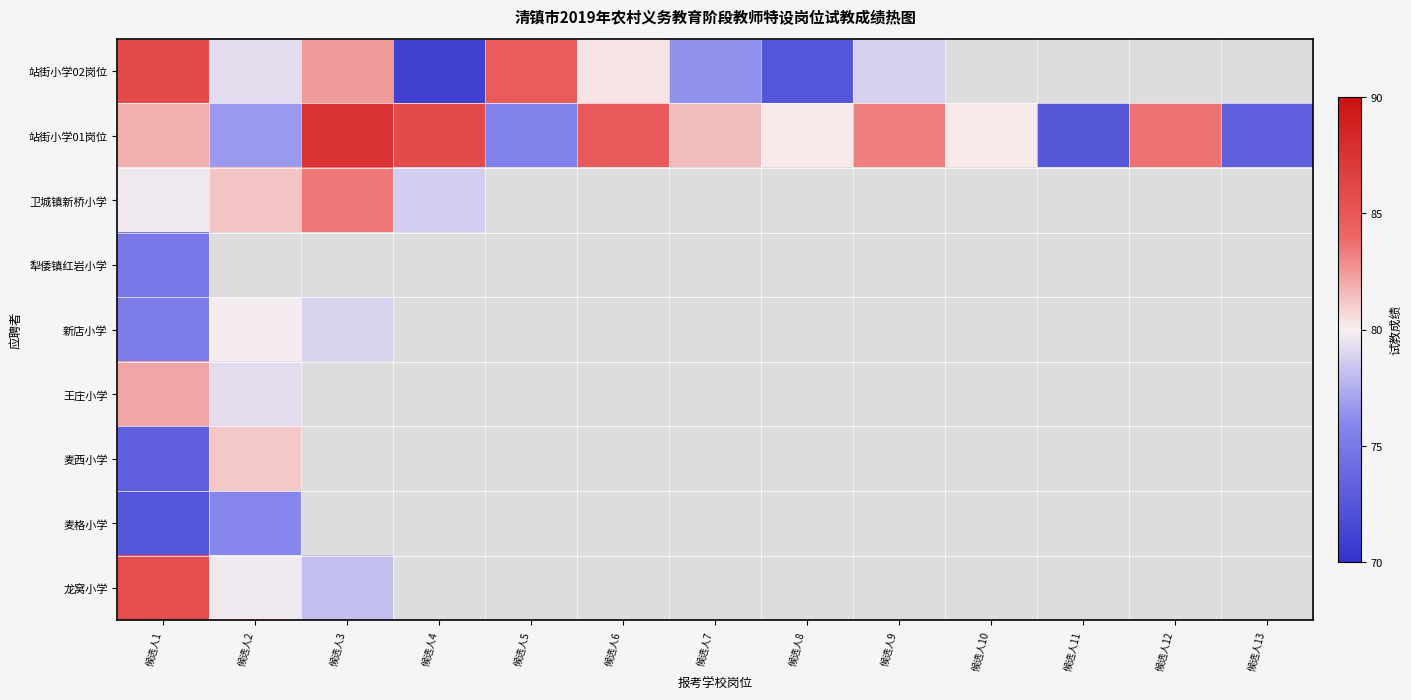

At how many categories does at least one series exceed 73?

12